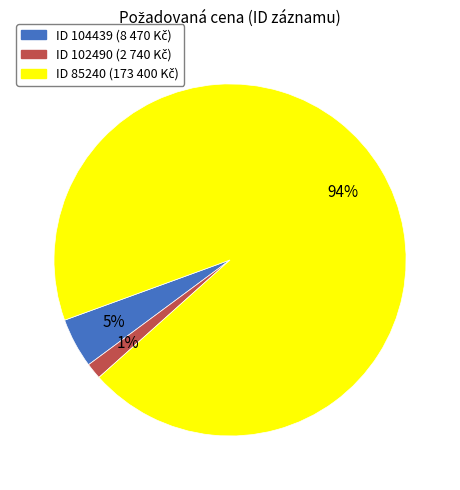

Does any single category account for the majority?

Yes